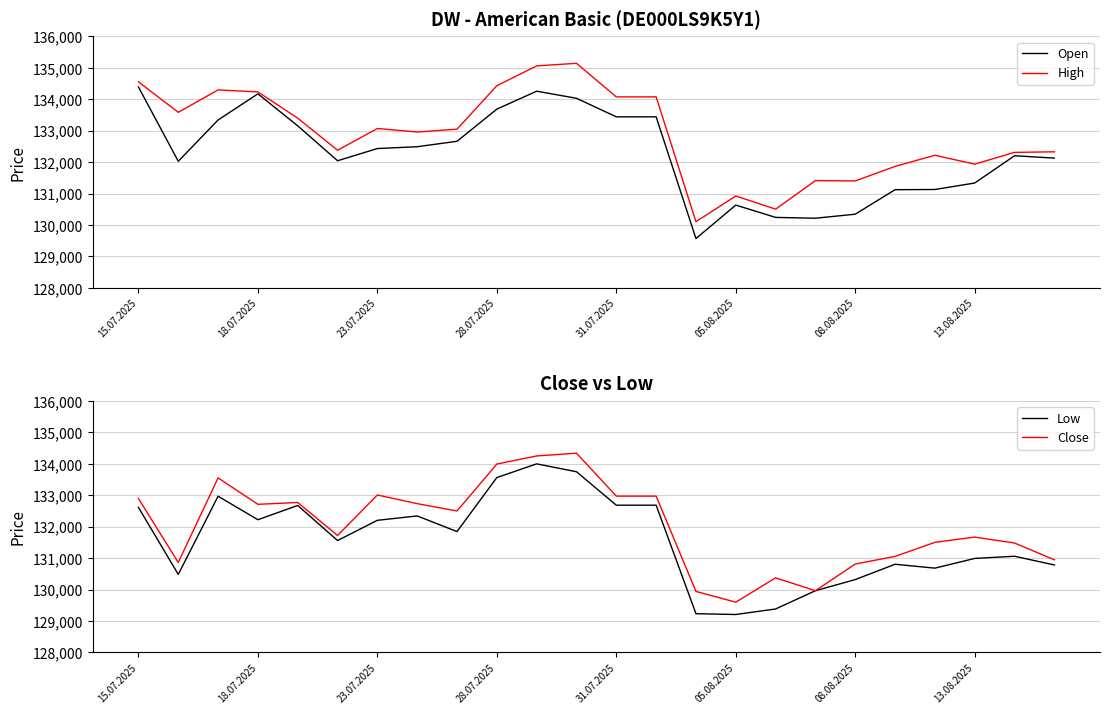

Which series has the largest range (max minus min)?

High